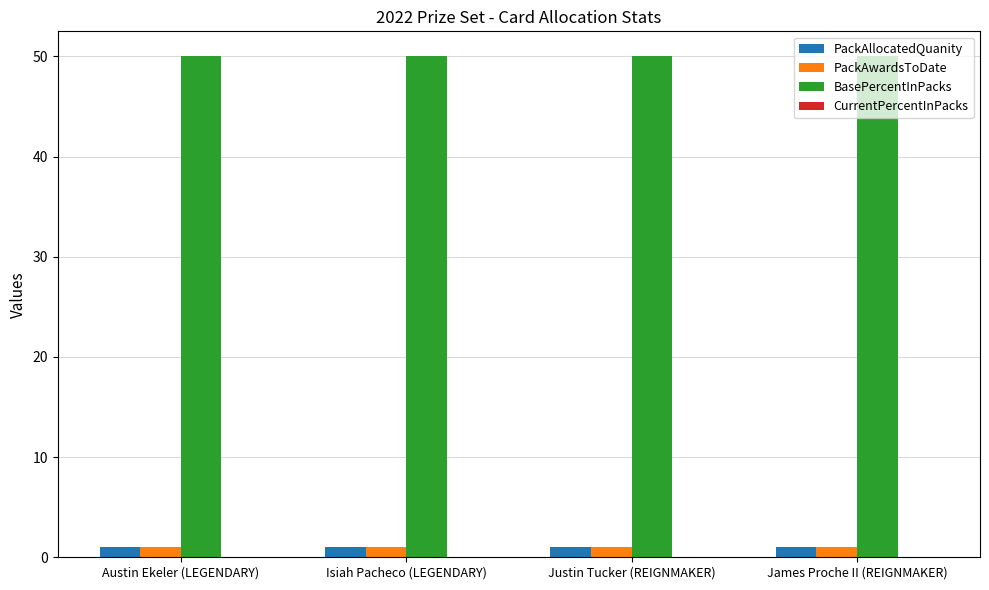

The value of BasePercentInPacks at Austin Ekeler (LEGENDARY) is 50. True or false?

True